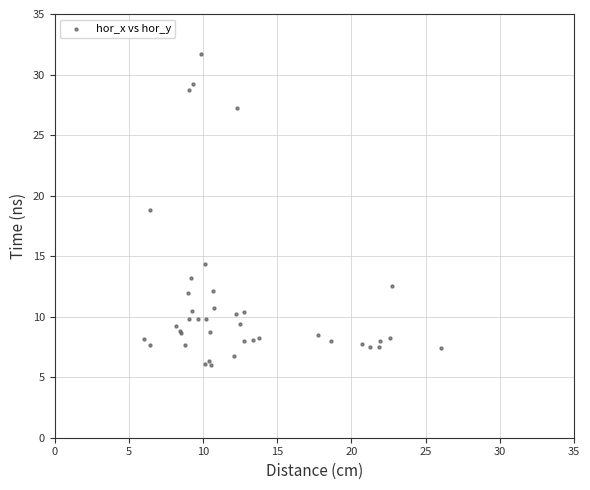

What Y value in the scatter plot is closest to 18?

18.8